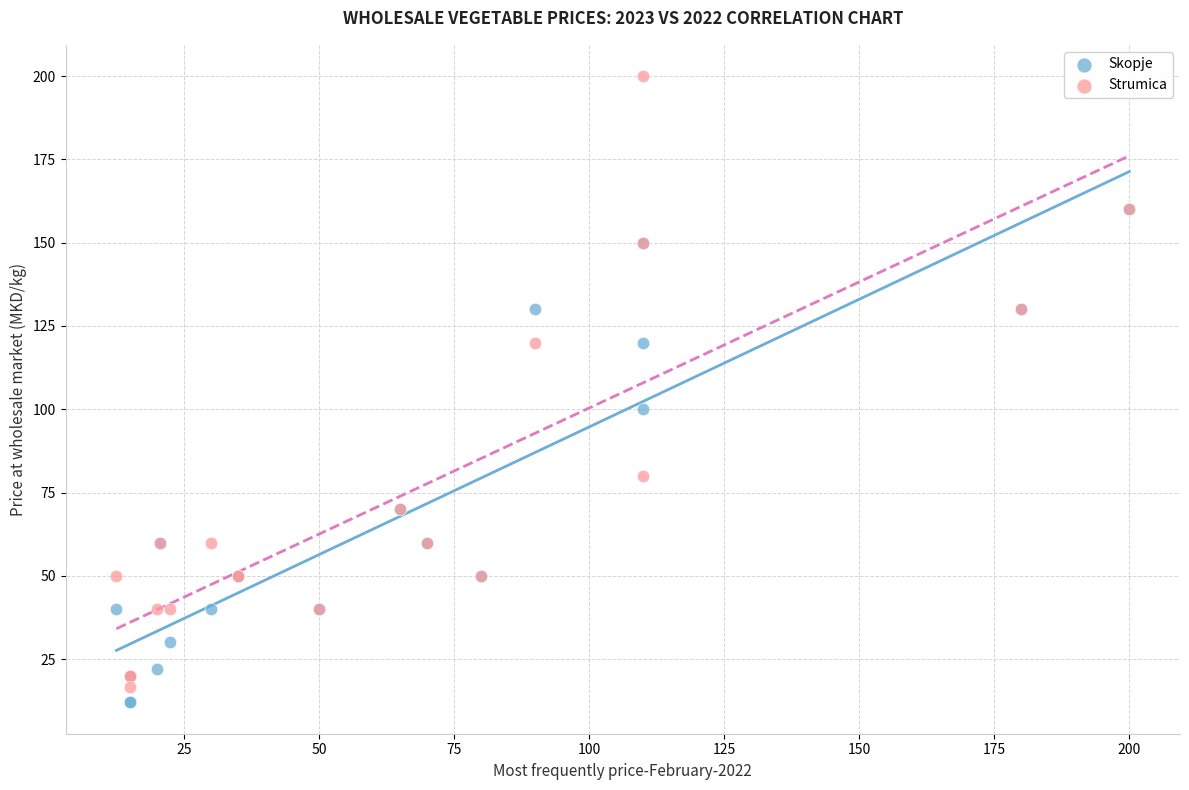

Across all series, what Y value is closest to 106?

100.0